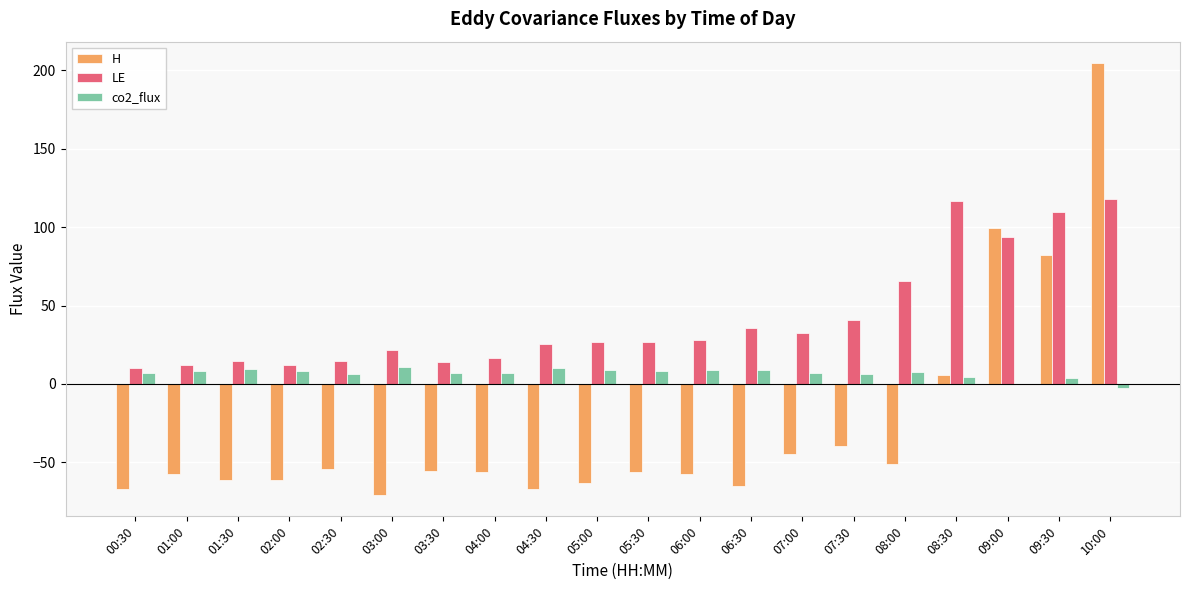

The value of co2_flux at 07:00 is 6.7. True or false?

True